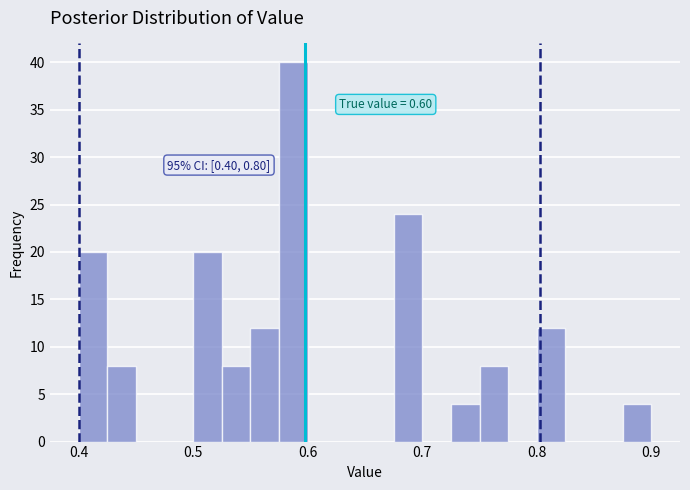

Read against the x-axis, roughly where is the centre of the tallest bar?

0.59